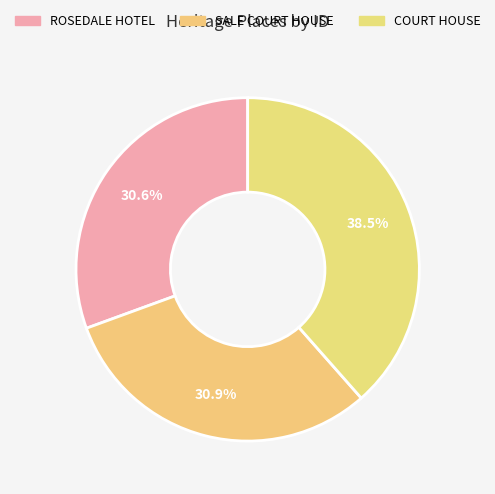

Count the number of slices in the pie.

3